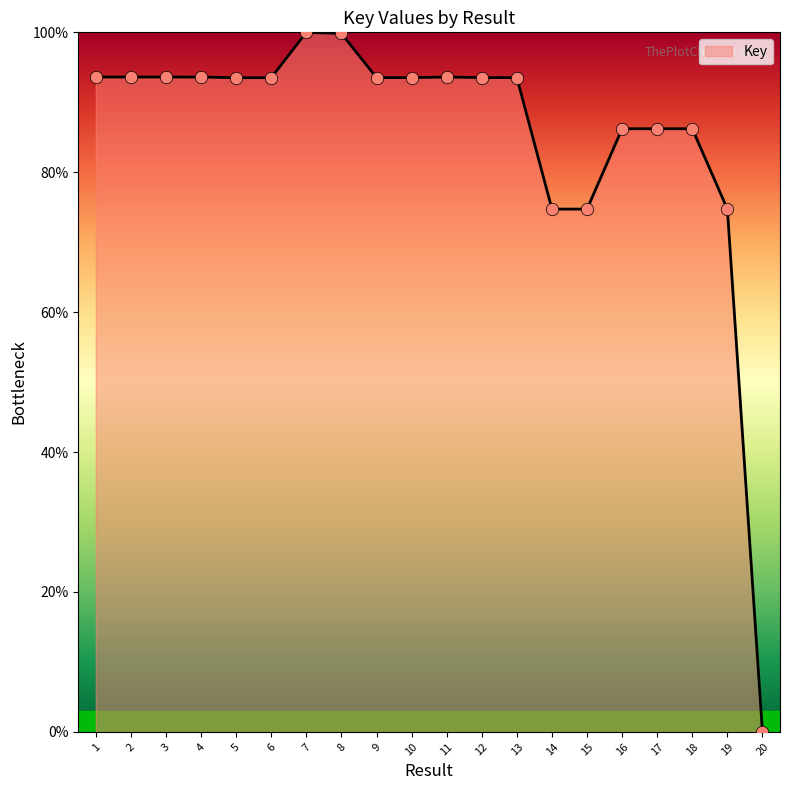

Which has a higher value, 7 or 14?

7